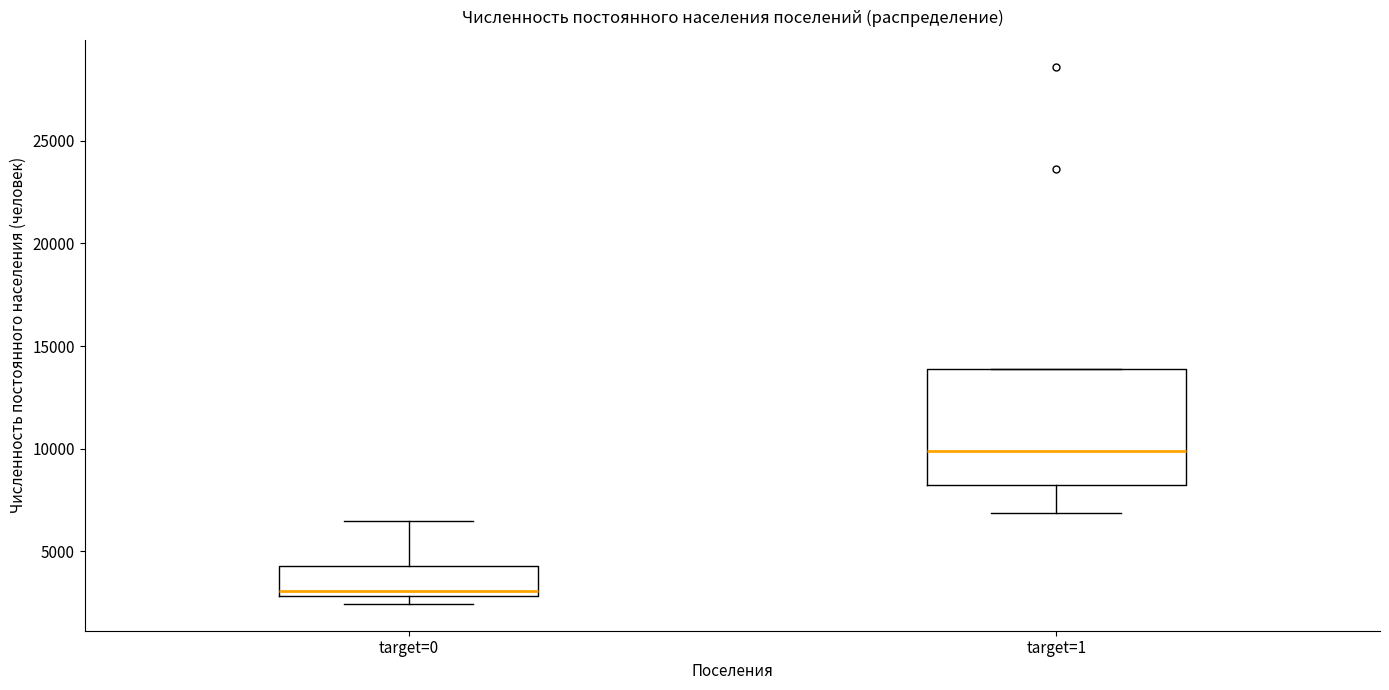

Reading left to right, read every box against the y-axis: the position of its median line, the range the box covers, and the ends of its whiskers. The values are not printed on the chart, so give them approximately, as read against the axis.

target=0: median 3000 (just above the box's lower edge), box 3000 to 4500, whiskers 2500 to 6500
target=1: median 10000, box 8000 to 14000, whiskers 7000 to 14000